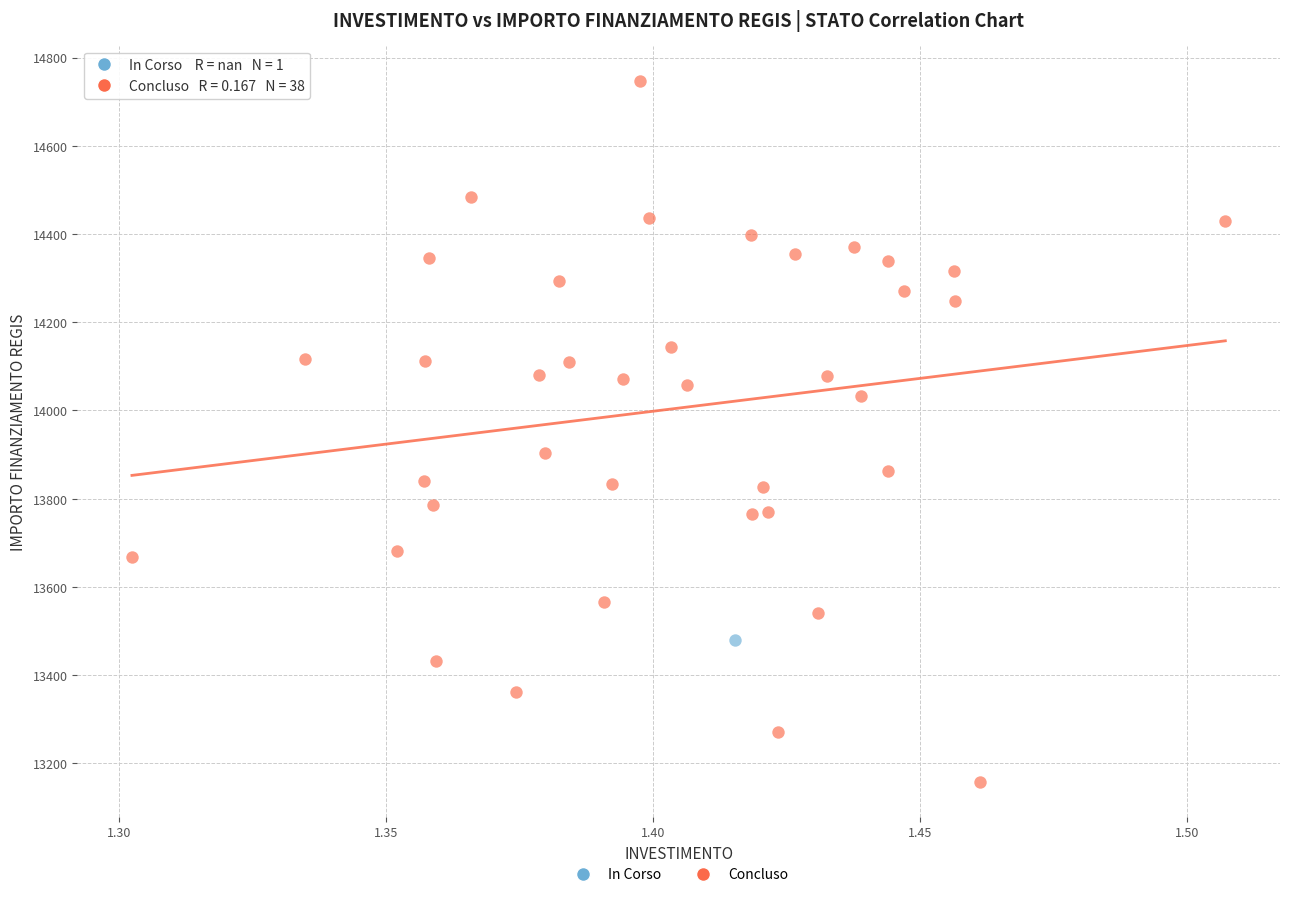

What are all the series names shown in the legend?

In Corso, Concluso